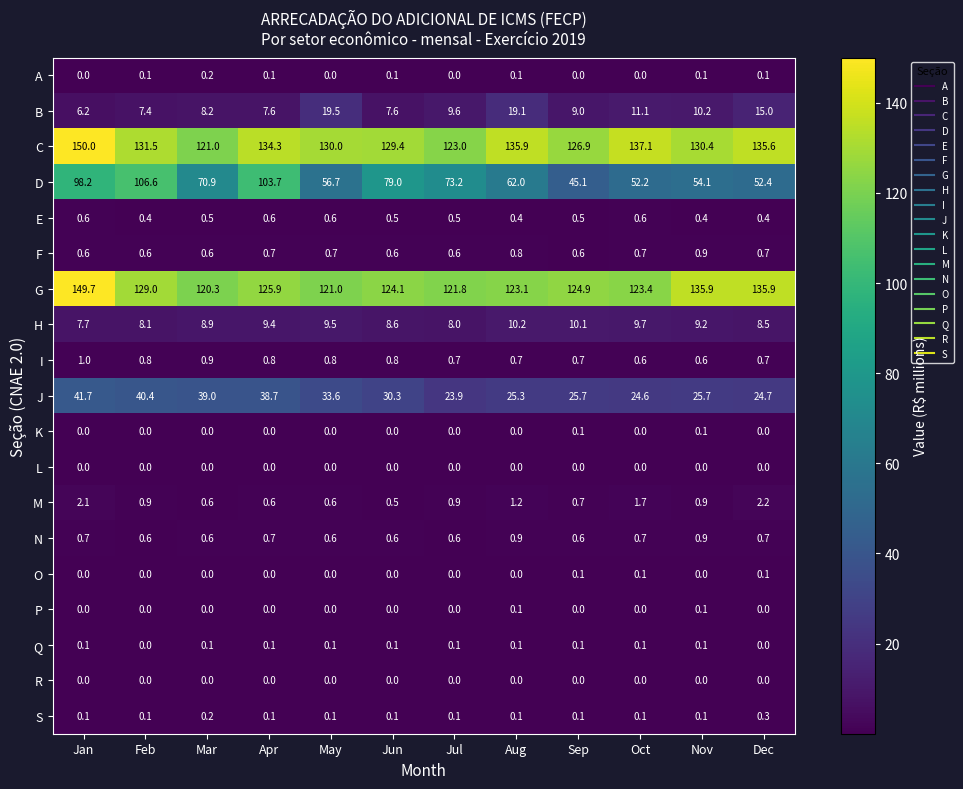

Which label corresponds to the largest value in the chart?

Jan